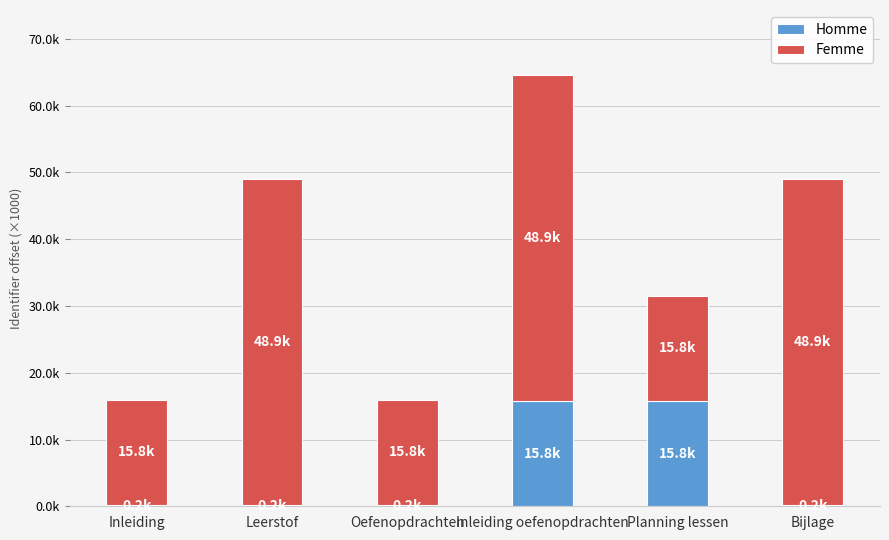

What are all the series names shown in the legend?

Homme, Femme